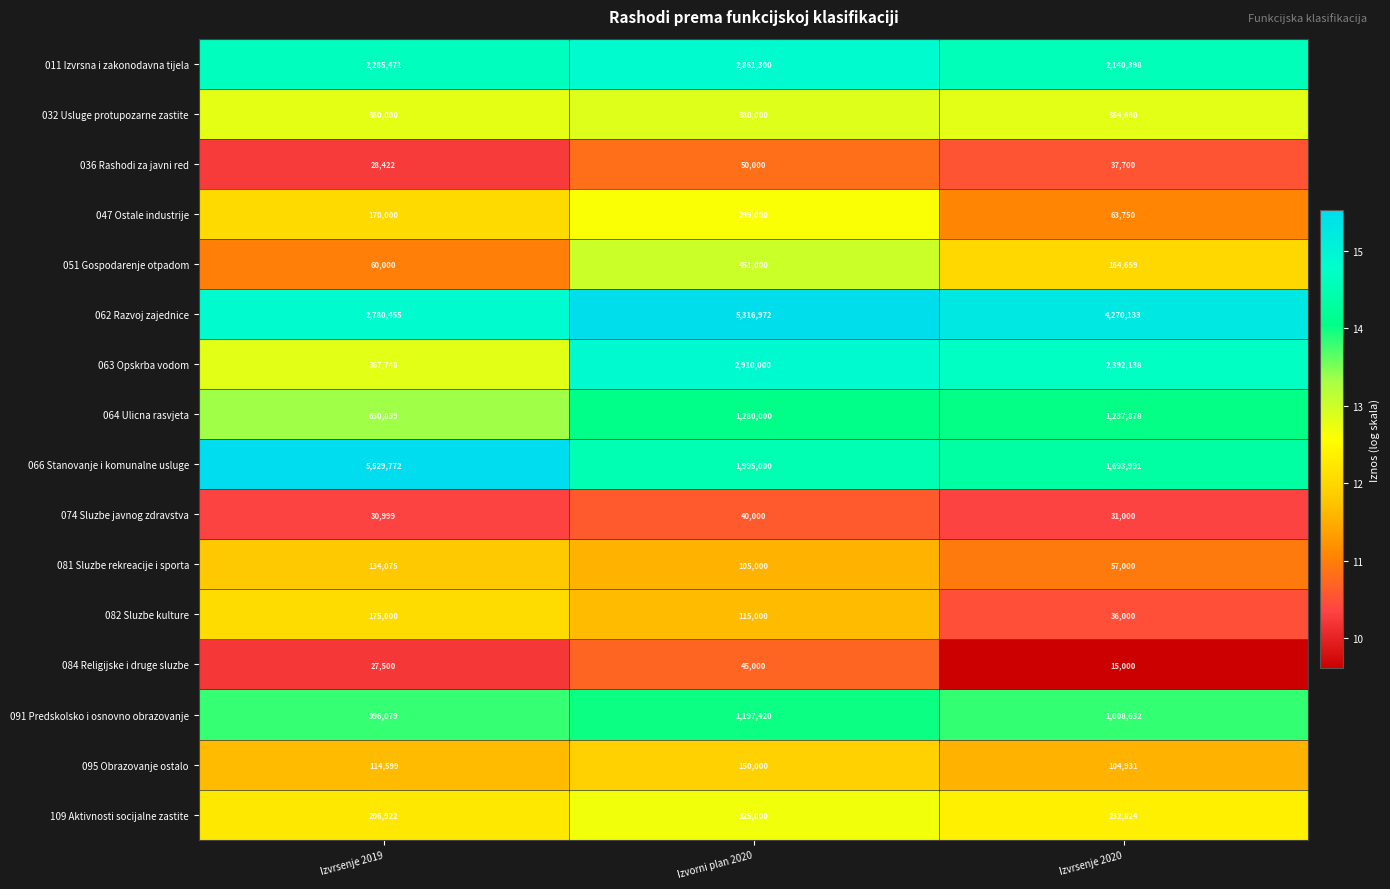

What is the difference between the maximum and minimum values in the 081 Sluzbe rekreacije i sporta series?

77075